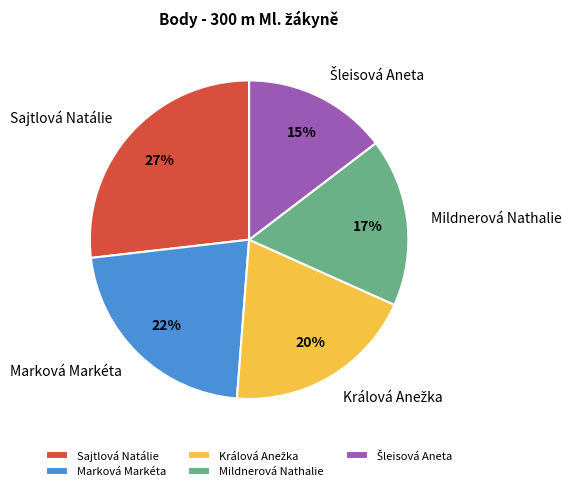

Which has a higher value, Marková Markéta or Mildnerová Nathalie?

Marková Markéta